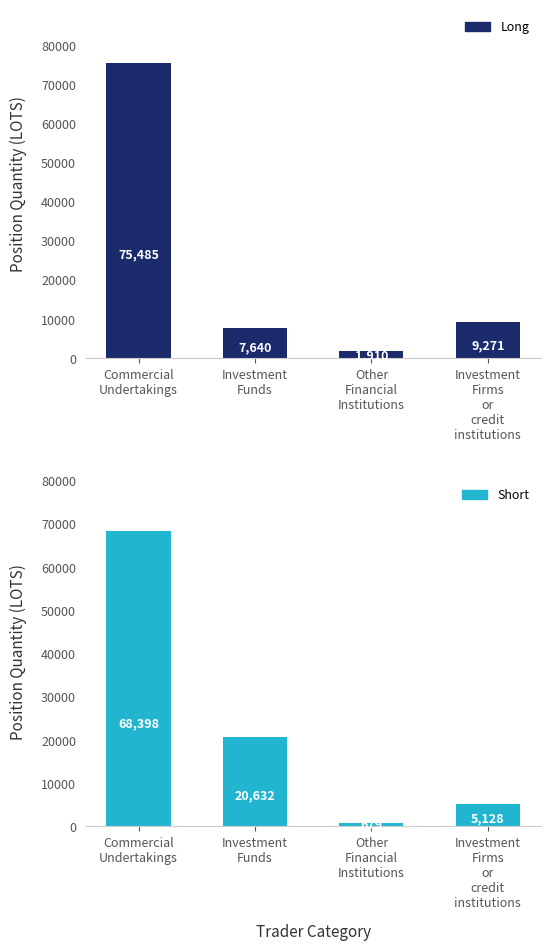

What position from the left is Commercial
Undertakings?

1